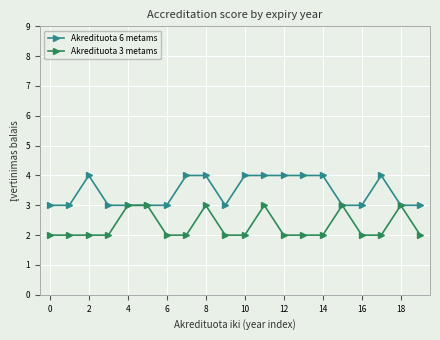

How many categories are shown in the chart?

20